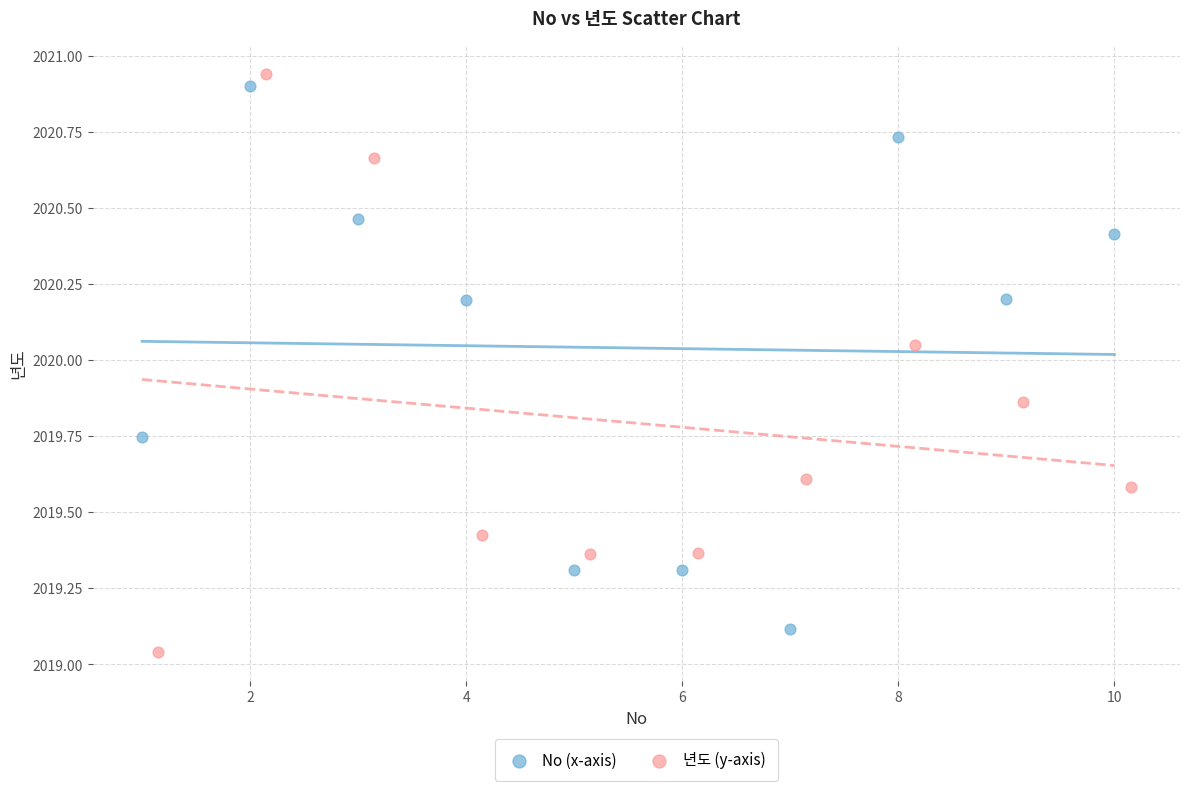

Which series reaches the maximum Y coordinate?

년도 (y-axis)